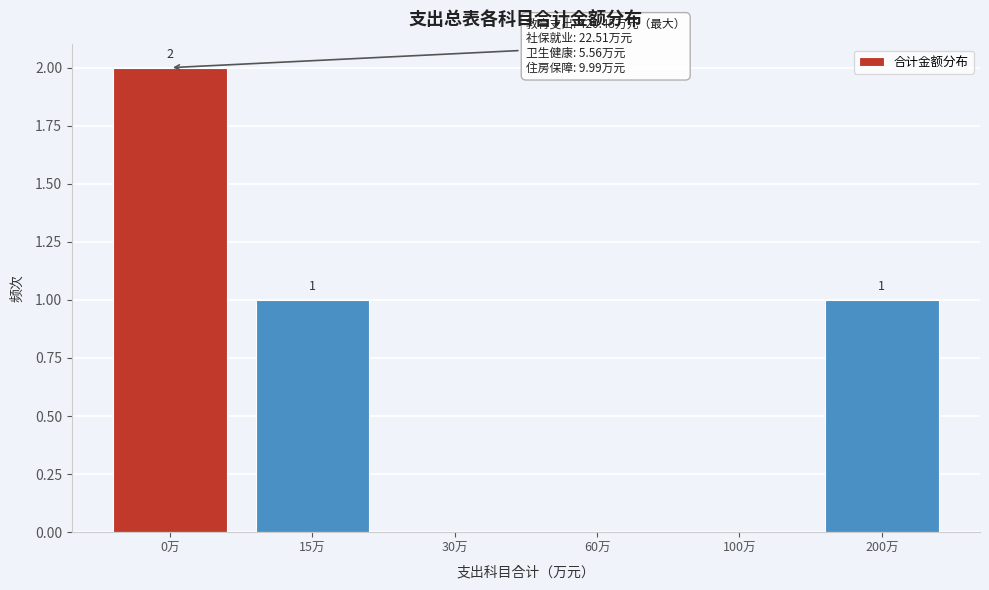

Reading left to right, what are all the values shown in this chart?

0万=2	15万=1	30万=0	60万=0	100万=0	200万=1